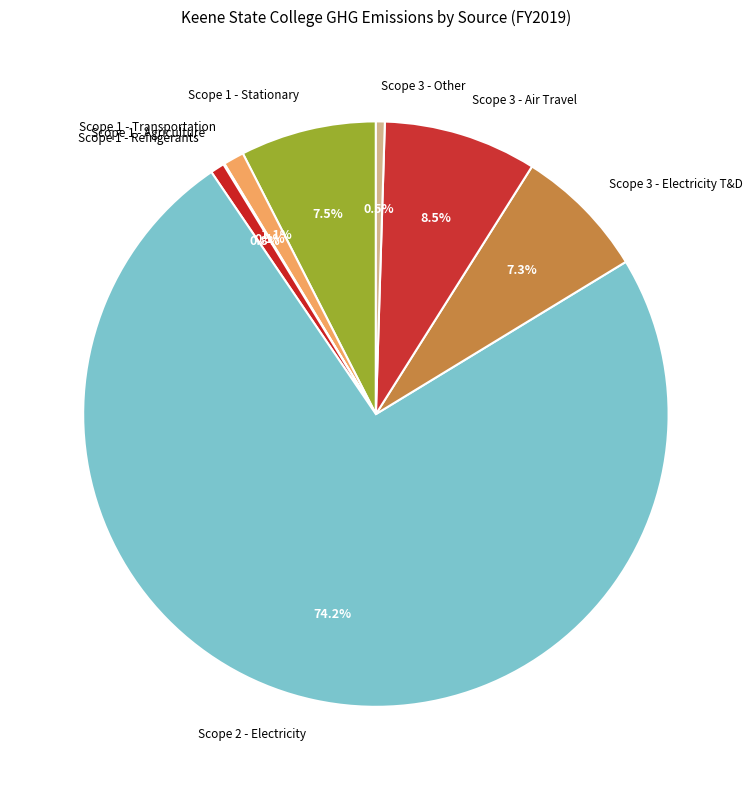

Which slice is the largest?

Scope 2 - Electricity